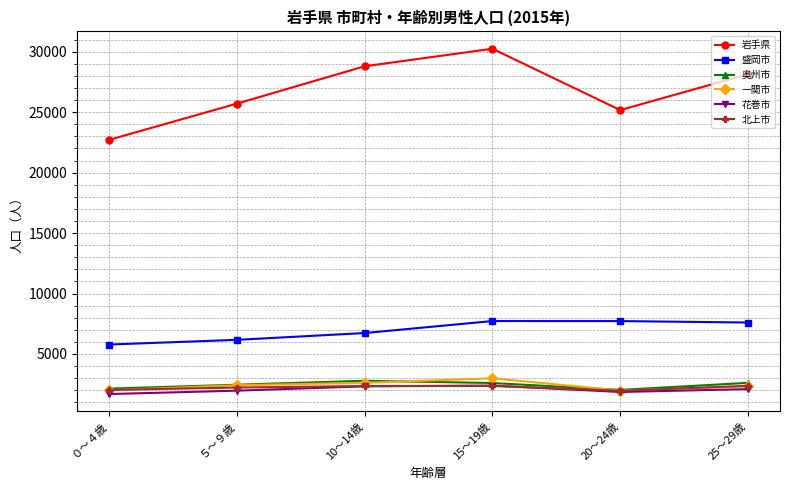

What is the minimum value shown in the chart?

1682